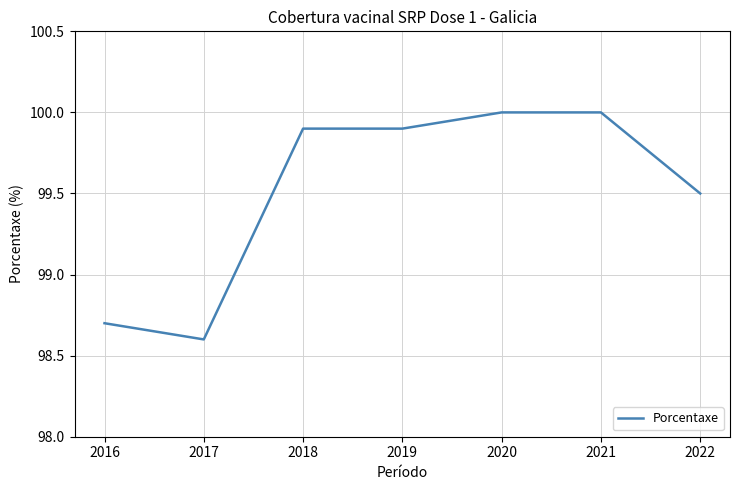

Approximately how many times larger is the value at 2022 compared to 2020?

1.0